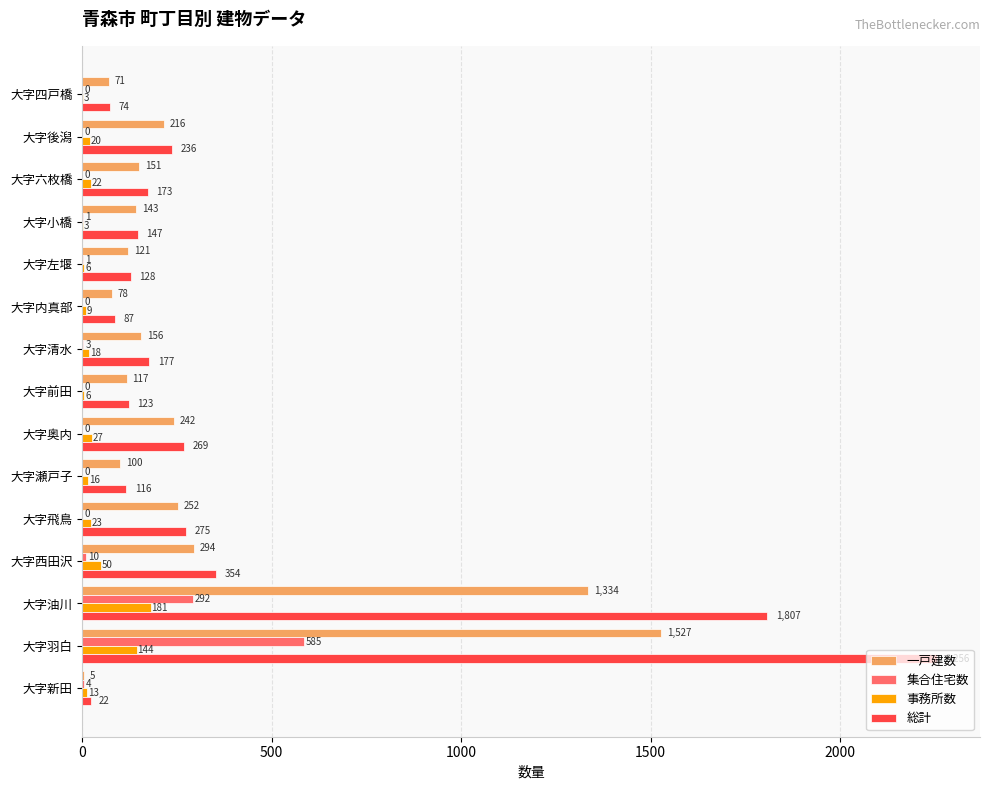

At which category is the sum across all series the highest?

大字羽白